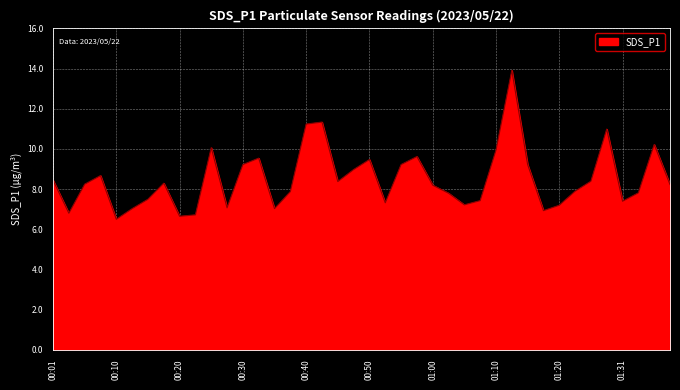

What is the minimum value shown in the chart?

6.5